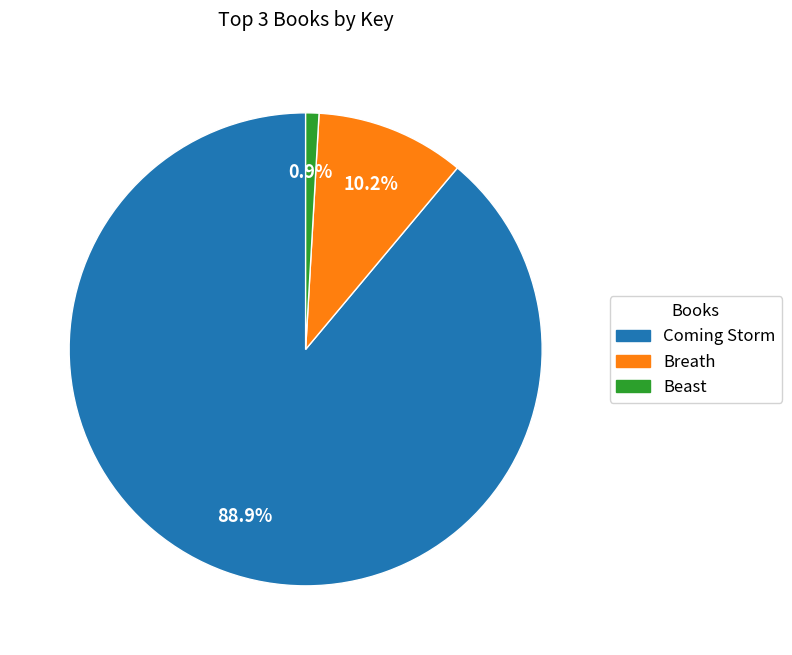

How many slices are in this pie chart?

3